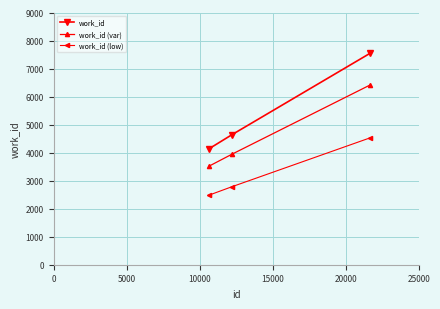

Which series has the largest total across all categories?

work_id